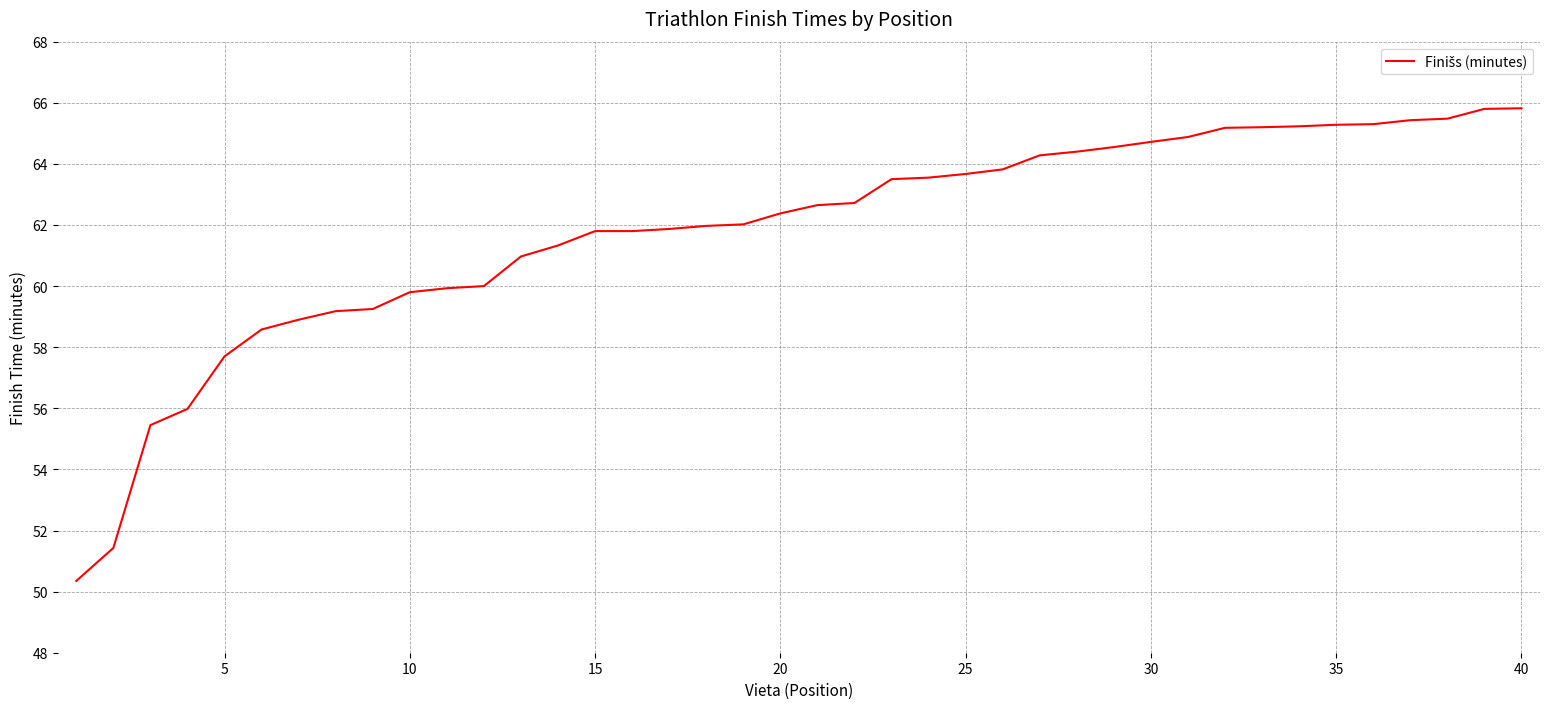

Is this an area chart (filled region under the line)?

No